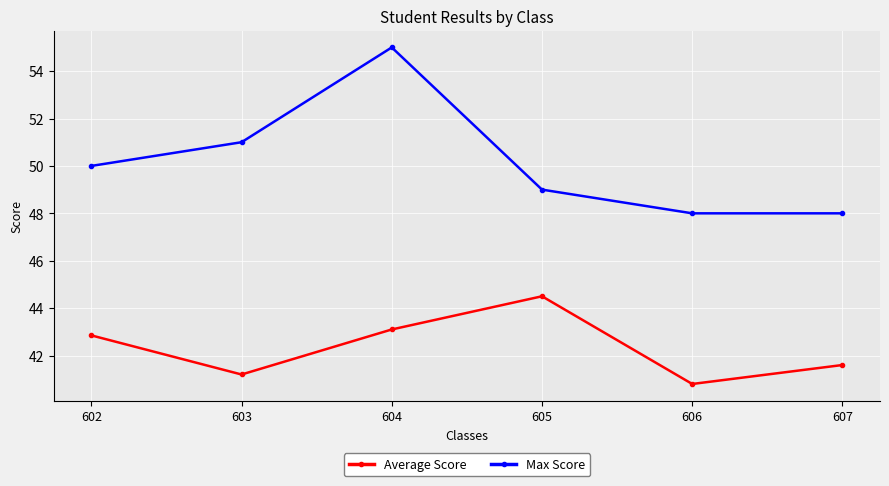

Reading right to left, what are all the values shown in this chart?

Average Score: 41.6	40.8	44.5	43.1	41.2	42.9
Max Score: 48.0	48.0	49.0	55.0	51.0	50.0